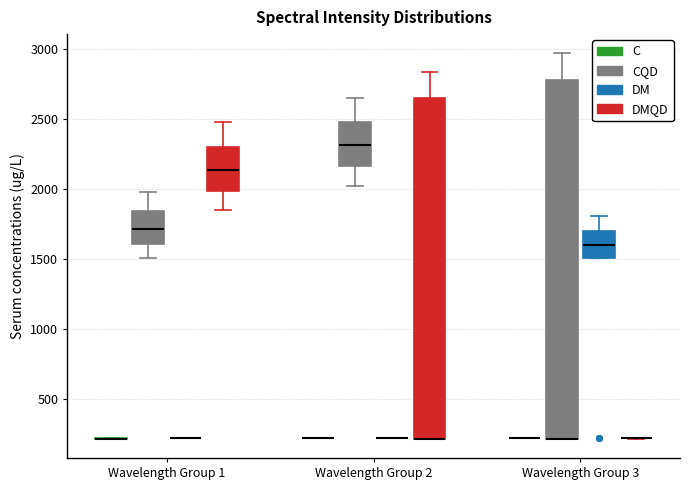

Which box is the tallest, from its lower edge to its upper edge?

Wavelength Group 3 (CQD)